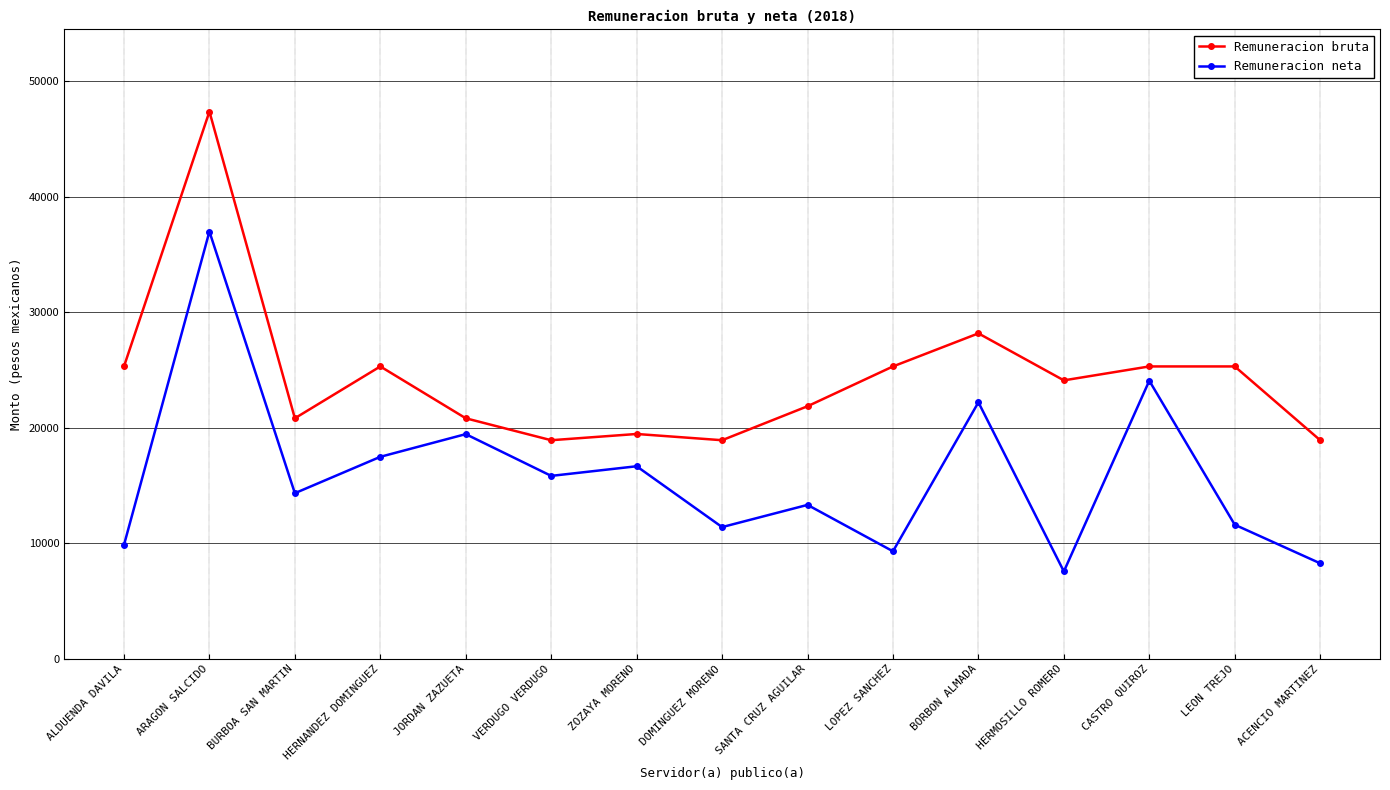

What are all the series names shown in the legend?

Remuneracion bruta, Remuneracion neta